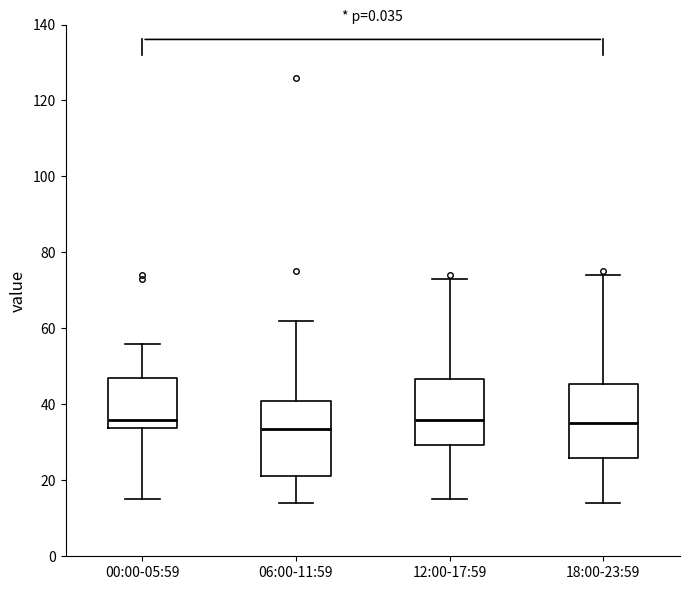

Reading left to right, transcribe this box plot: for each box, give where its median line is, the range the box spans, and where its two whiskers end, as read against the y-axis. The values are not printed on the chart, so give them approximately, as read against the axis.

00:00-05:59: median 36, box 34 to 48, whiskers 16 to 56
06:00-11:59: median 34, box 22 to 42, whiskers 14 to 62
12:00-17:59: median 36, box 30 to 46, whiskers 16 to 74
18:00-23:59: median 36, box 26 to 46, whiskers 14 to 74